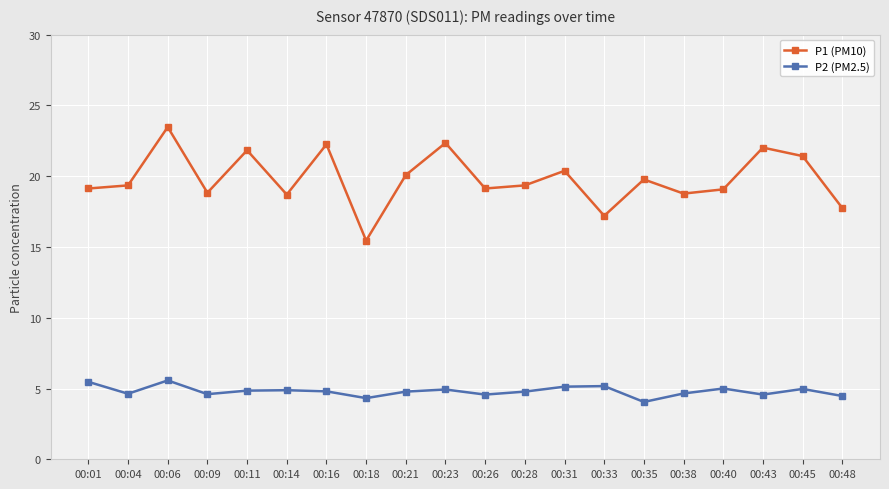

What are all the series names shown in the legend?

P1 (PM10), P2 (PM2.5)